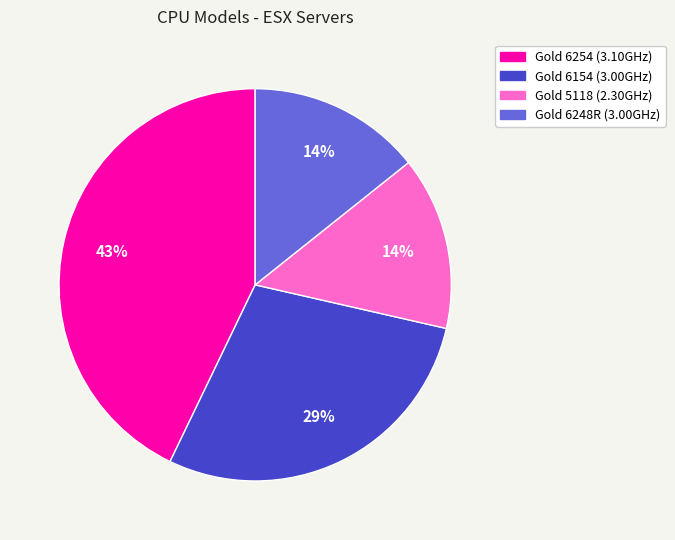

Does any single category account for the majority?

No